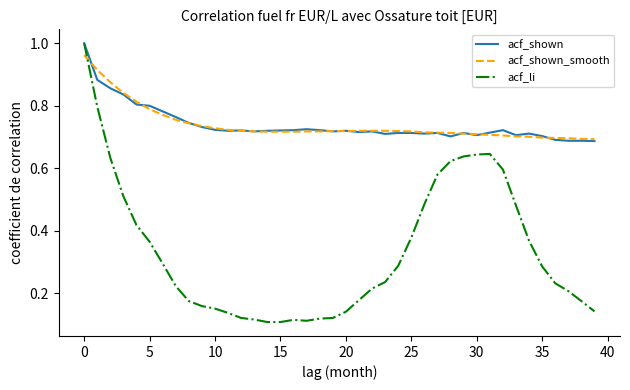

Which series has the largest range (max minus min)?

acf_li